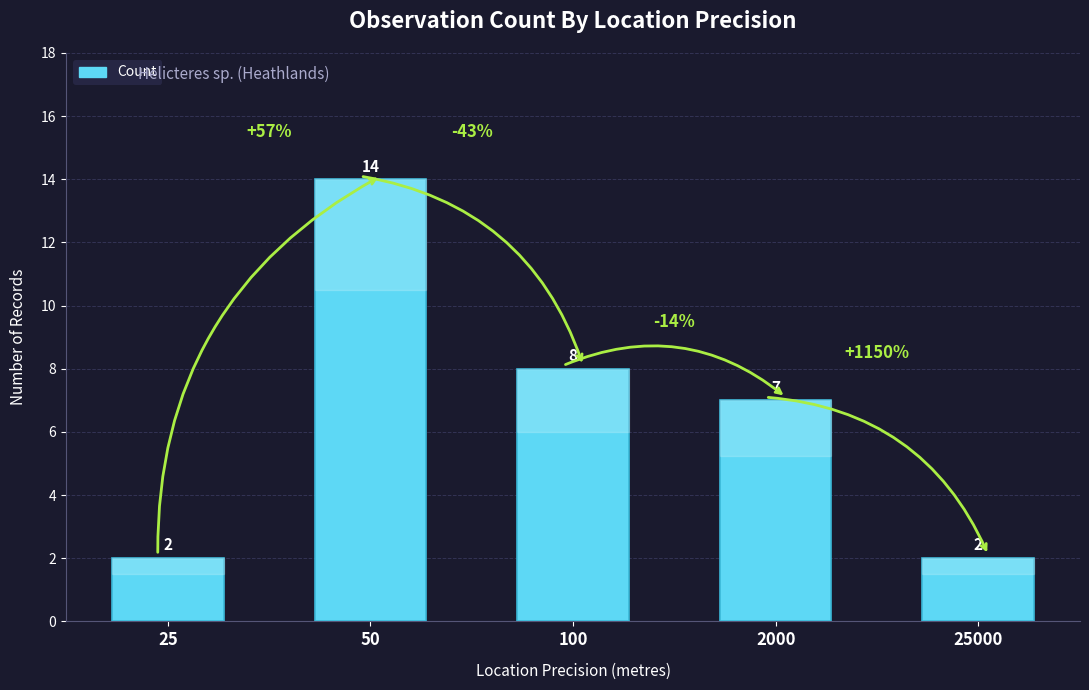

Are the bars grouped side by side (vs. stacked)?

No